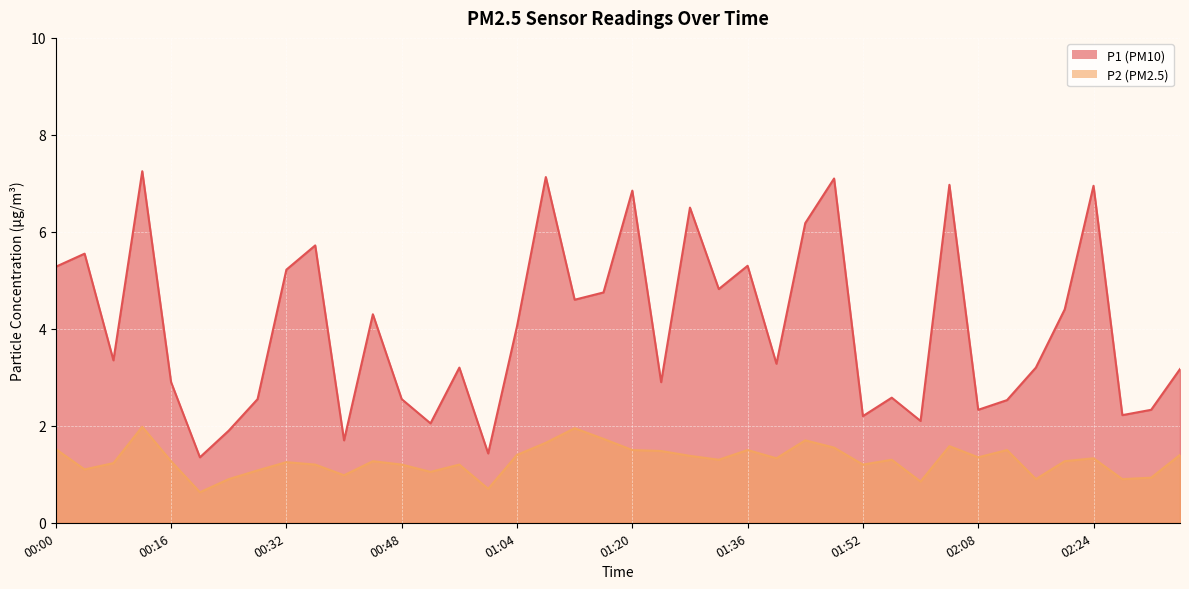

At 00:32, list the series in order from largest to smallest.

P1, P2